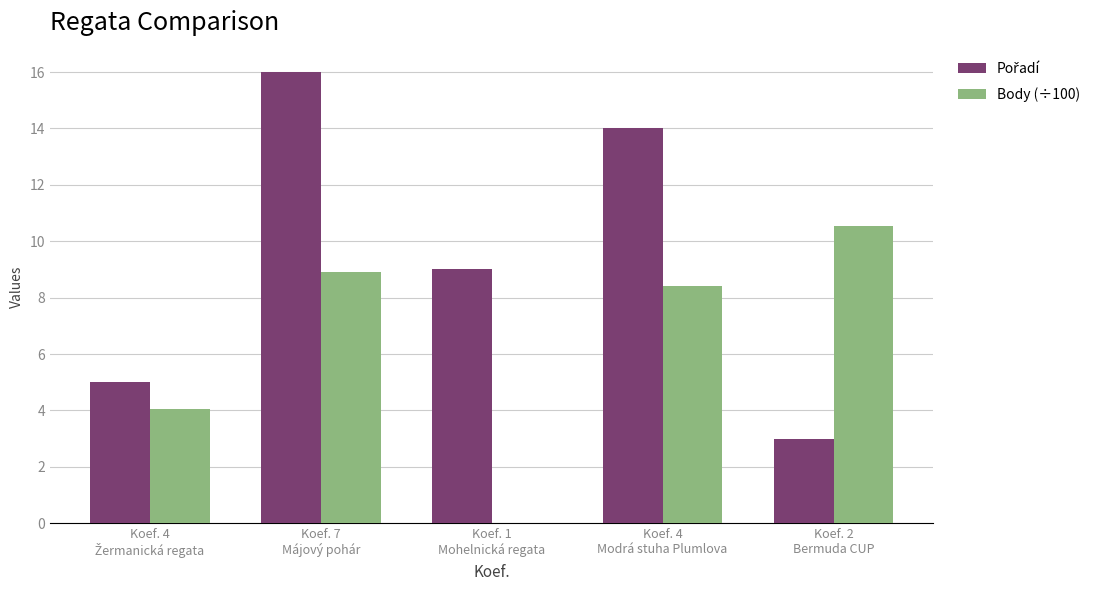

What is the maximum value shown in the chart?

16.0